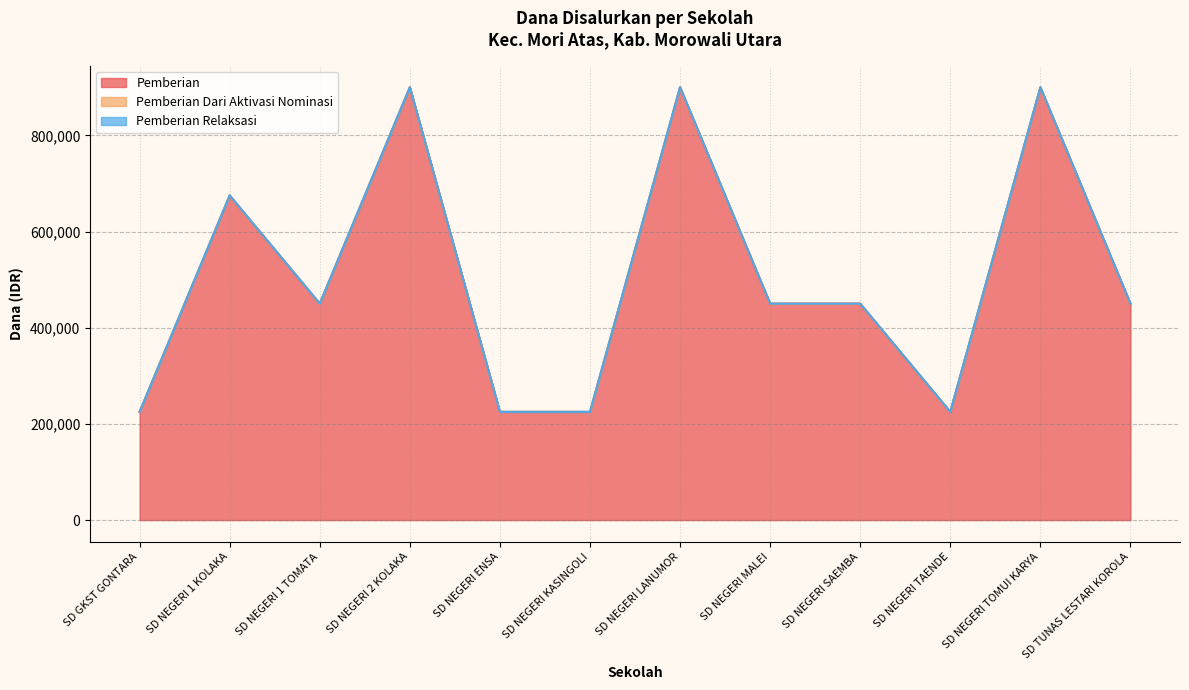

True or false: Pemberian Dari Aktivasi Nominasi and Pemberian Relaksasi cross at least once.

False